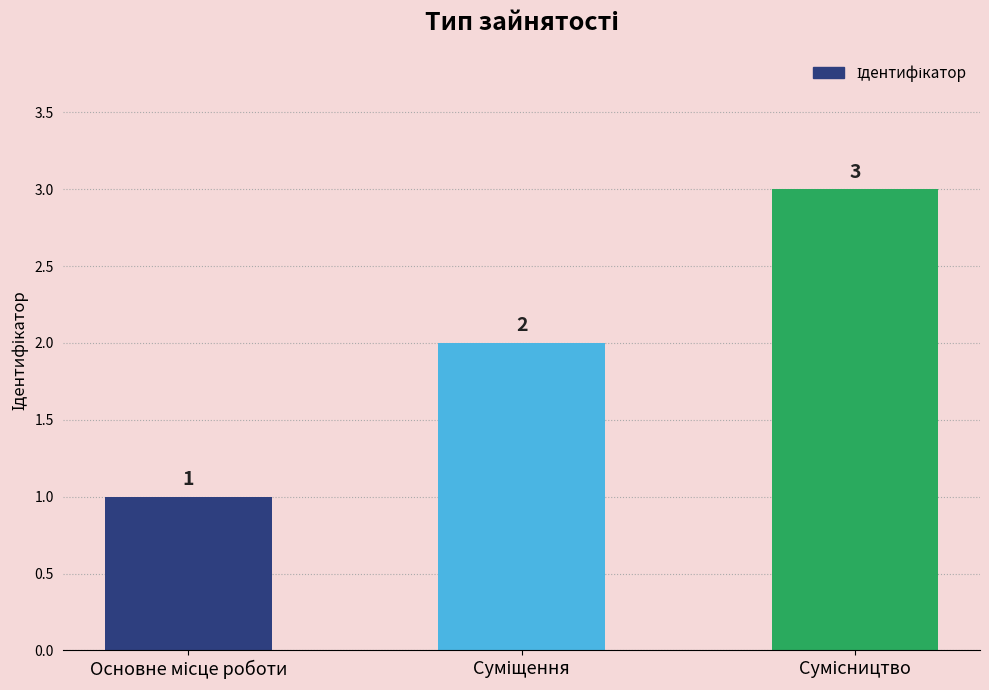

Reading left to right, what are all the values shown in this chart?

1	2	3